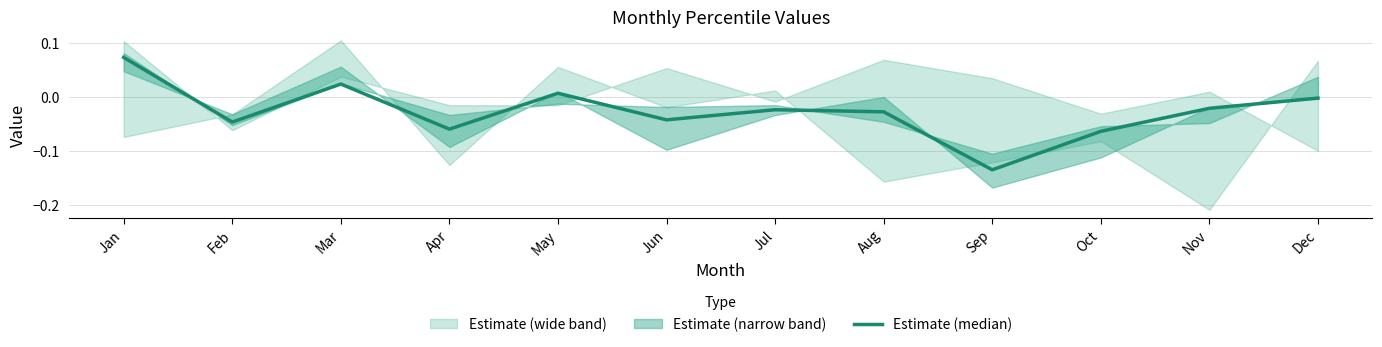

What is the sum of all values?

-0.3